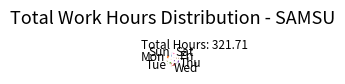

Is there a majority slice in this chart?

No